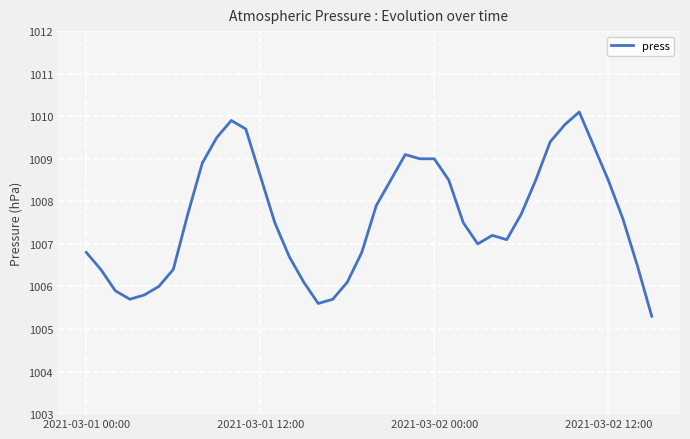

What is the minimum value shown in the chart?

1005.3